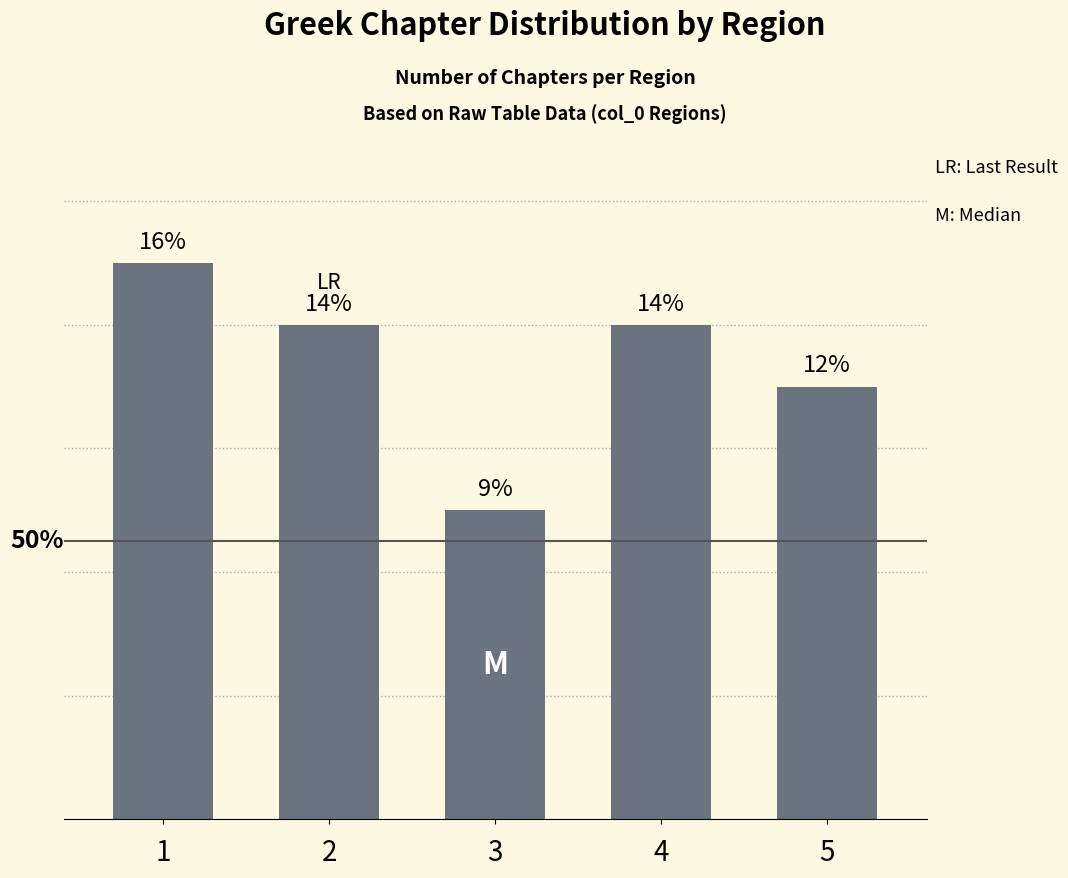

Which has a higher value, 5 or 1?

1